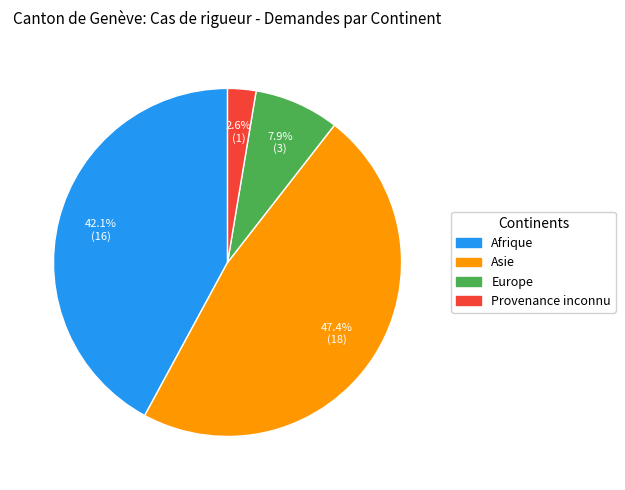

What is the ratio of the value at Europe to the value at Provenance inconnu?

3.0